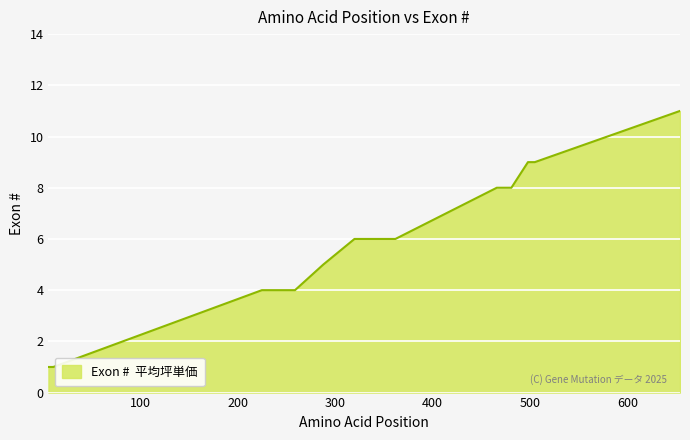

Is it true that the value at 251 is 7?

False